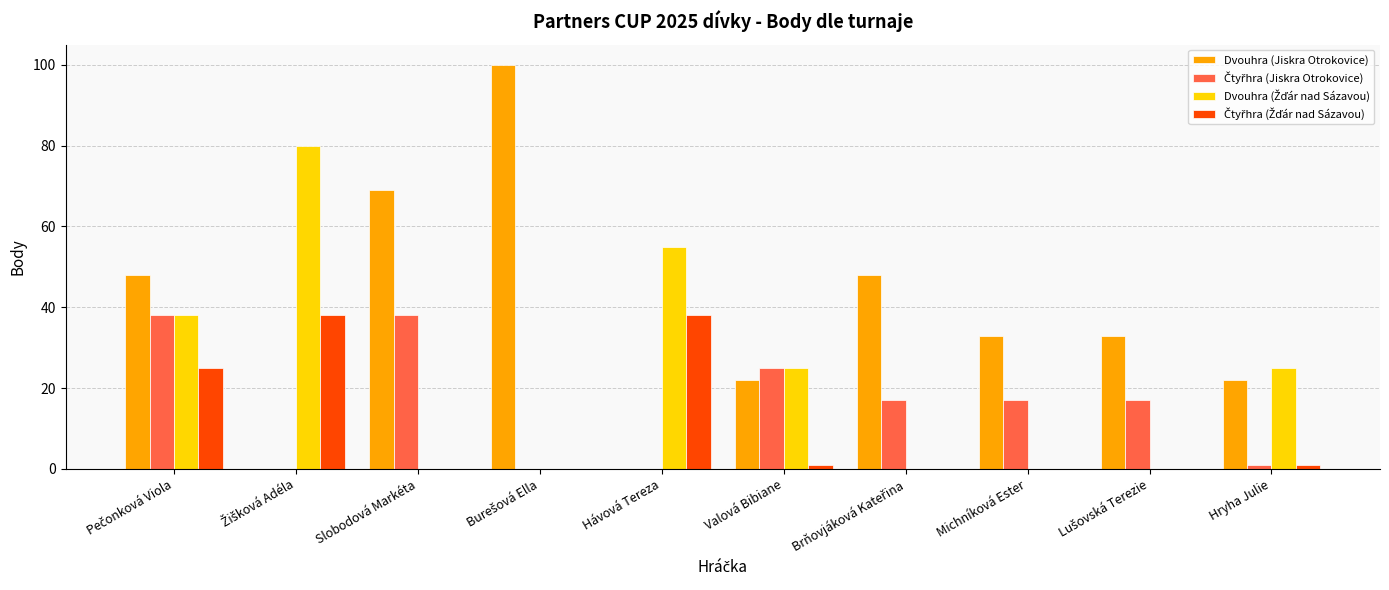

Which series has the largest total across all categories?

Dvouhra (Jiskra Otrokovice)